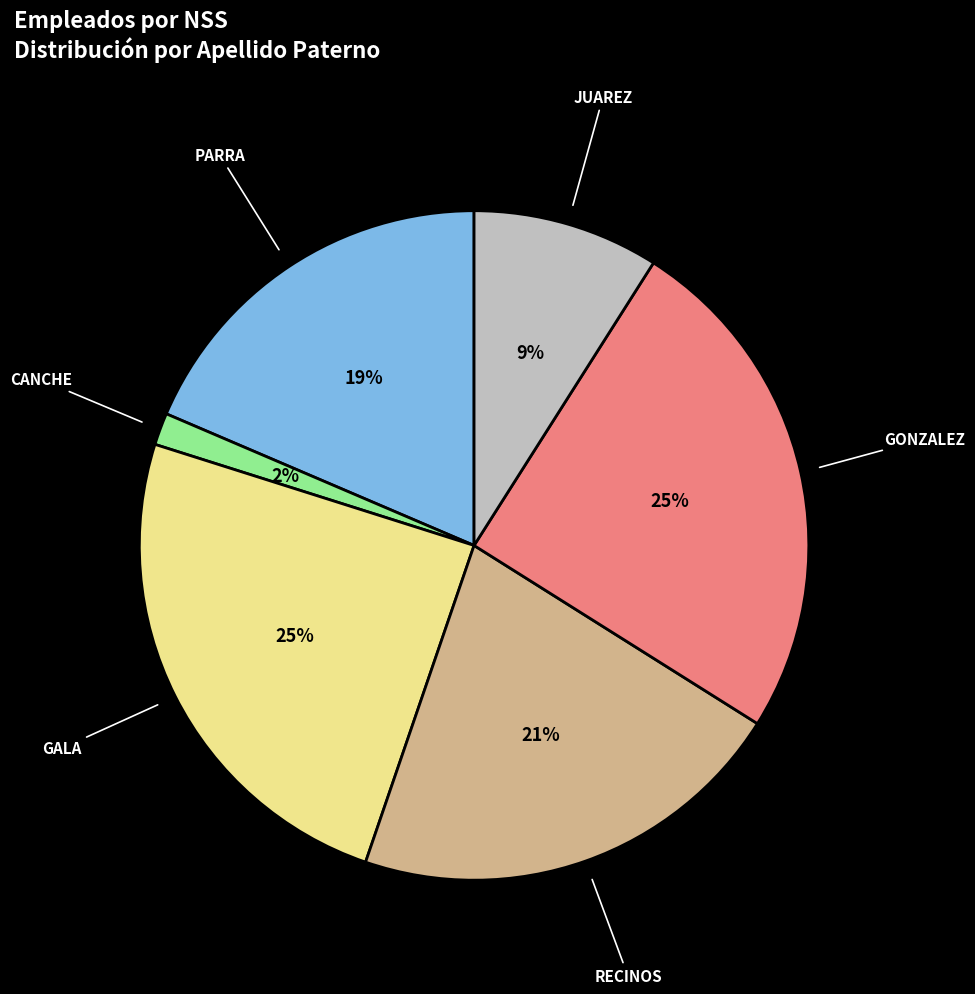

To the nearest percent, what is the combined percentage of CANCHE and RECINOS?

23%